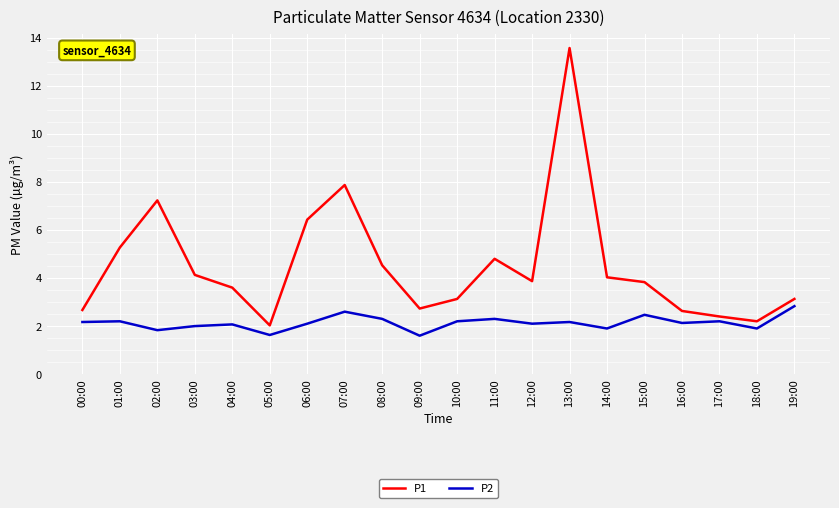

True or false: P2 and P1 intersect in this chart.

False